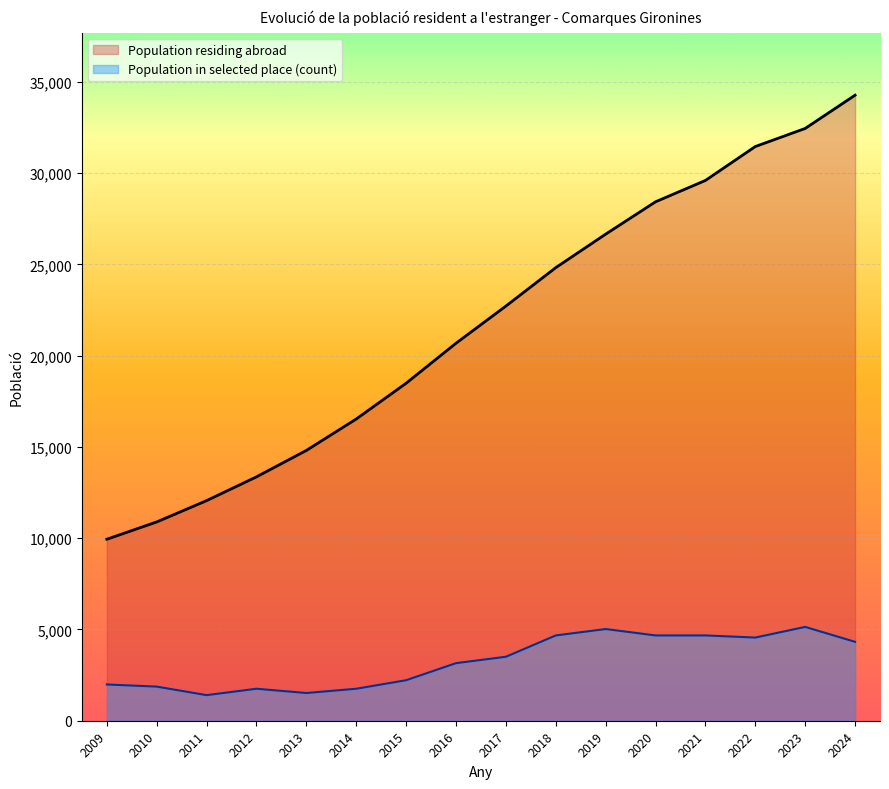

What is the value of the 7th point from the left?

18490